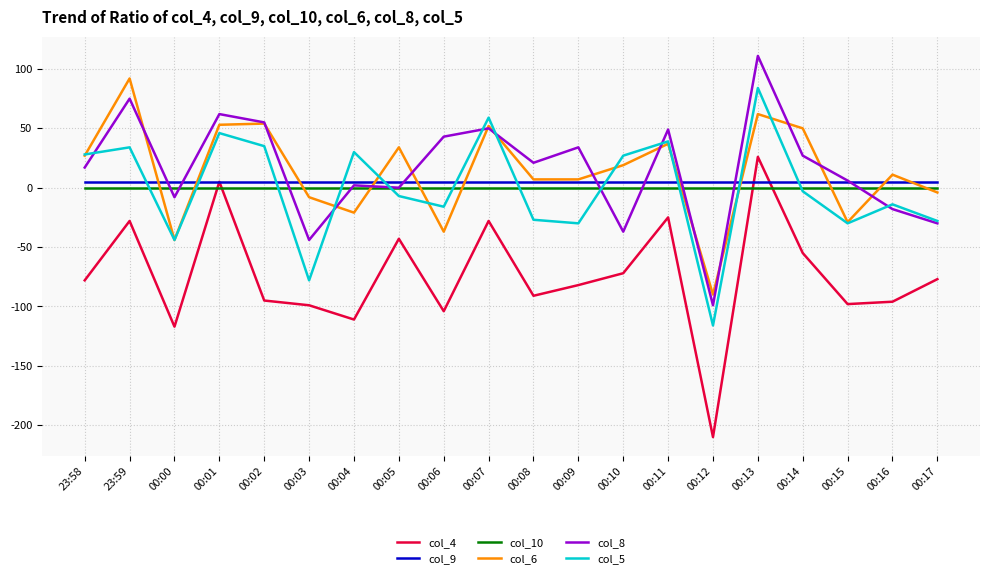

True or false: col_4 and col_5 cross at least once.

False